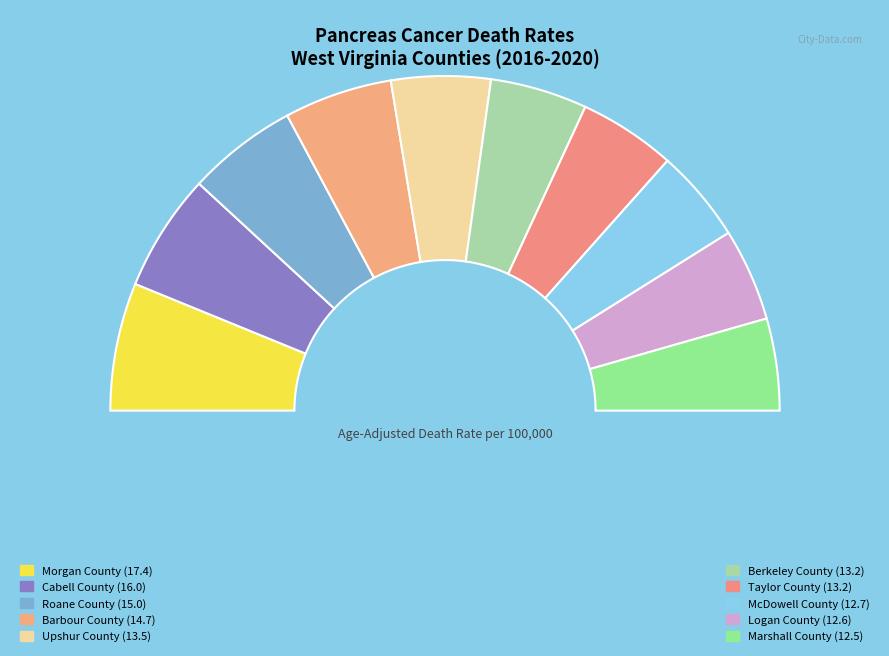

To the nearest percent, what is the average slice percentage?

10%